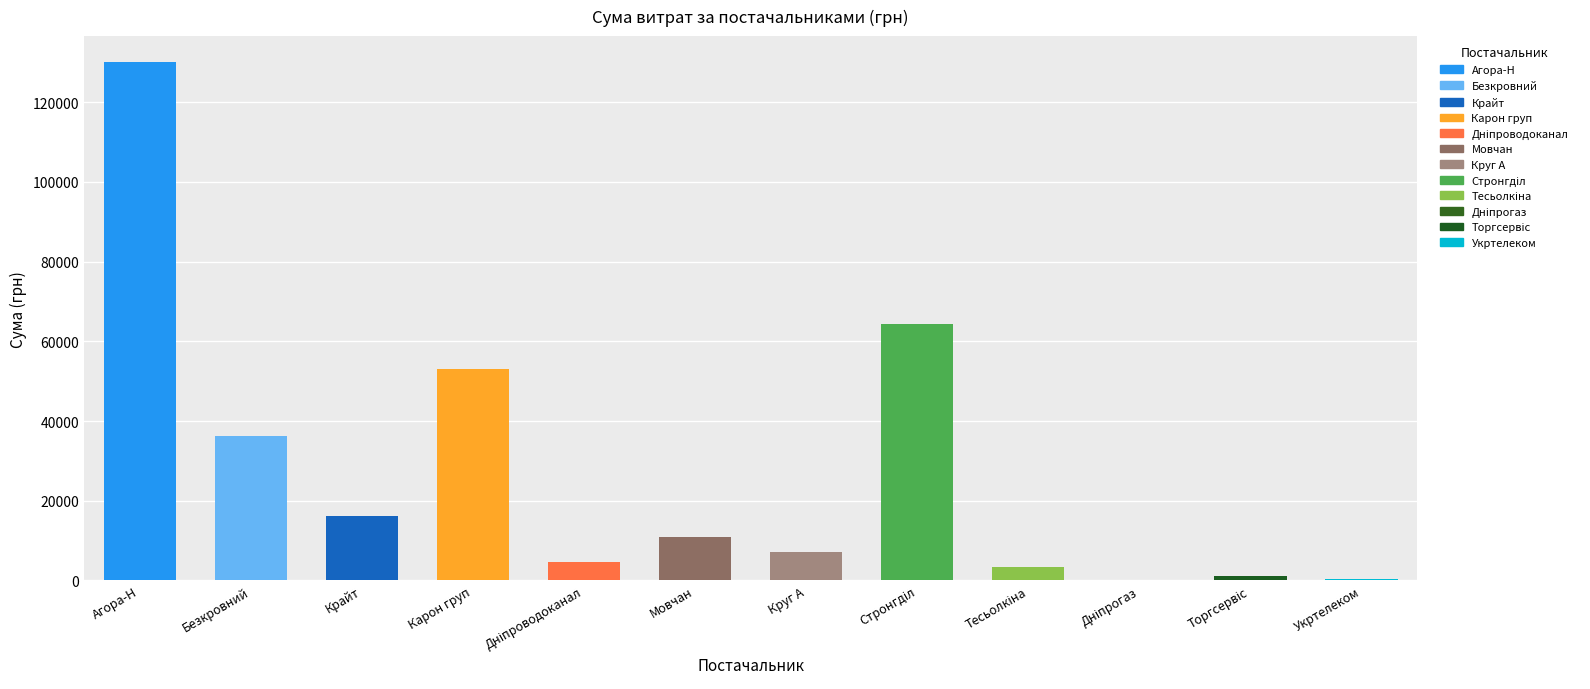

The value at Круг А is 7185.4. True or false?

True